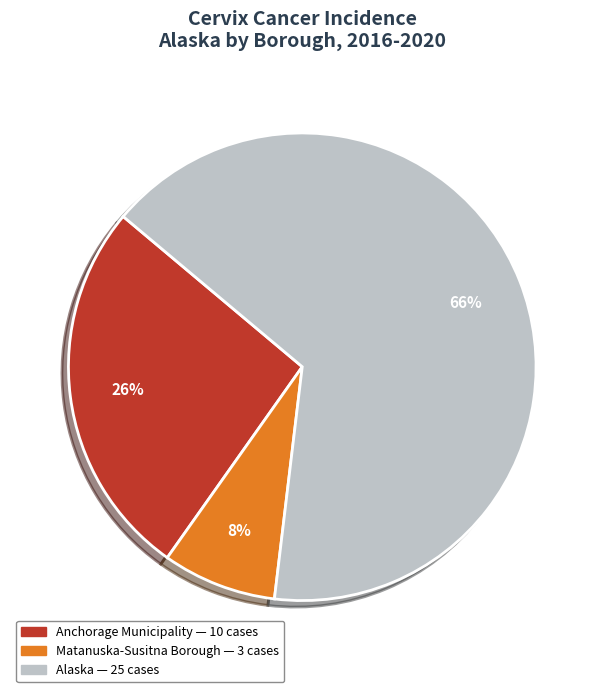

Between Alaska and Matanuska-Susitna Borough, which is larger?

Alaska